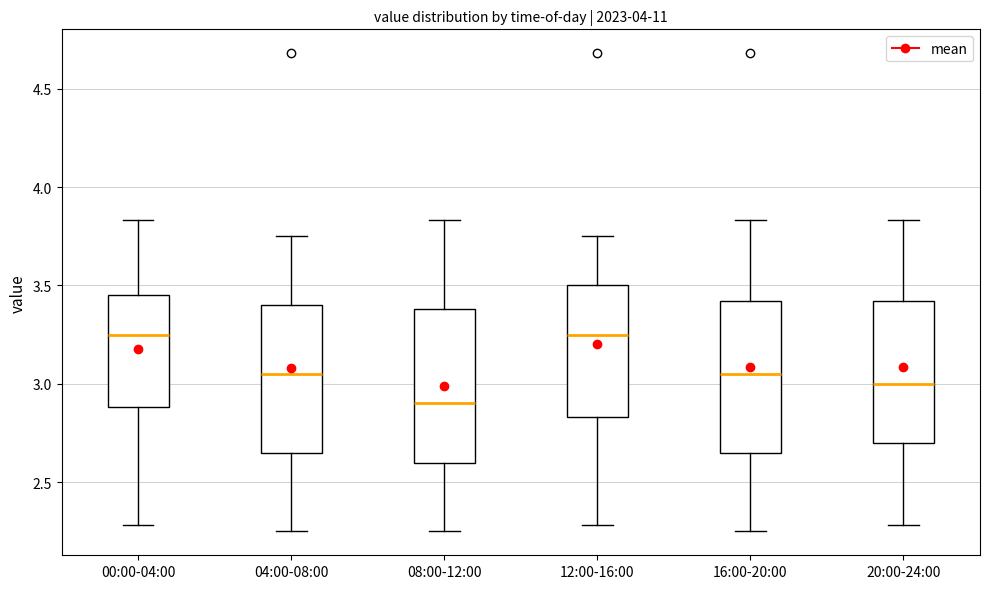

Reading left to right, transcribe this box plot: for each box, give where its median line is, the range the box spans, and where its two whiskers end, as read against the y-axis. The values are not printed on the chart, so give them approximately, as read against the axis.

00:00-04:00: median 3.25, box 2.90 to 3.45, whiskers 2.30 to 3.85
04:00-08:00: median 3.05, box 2.65 to 3.40, whiskers 2.25 to 3.75
08:00-12:00: median 2.90, box 2.60 to 3.40, whiskers 2.25 to 3.85
12:00-16:00: median 3.25, box 2.85 to 3.50, whiskers 2.30 to 3.75
16:00-20:00: median 3.05, box 2.65 to 3.40, whiskers 2.25 to 3.85
20:00-24:00: median 3.00, box 2.70 to 3.40, whiskers 2.30 to 3.85